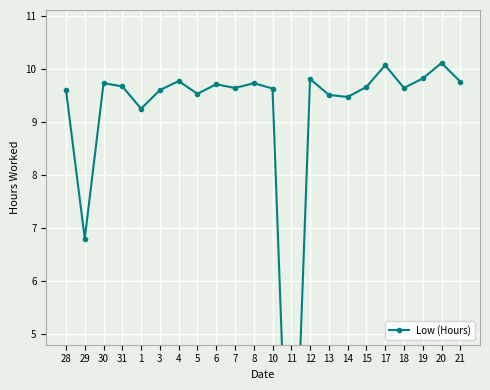

Reading left to right, what are all the values shown in this chart?

9.6	6.8	9.7	9.7	9.2	9.6	9.8	9.5	9.7	9.6	9.7	9.6	0.0	9.8	9.5	9.5	9.7	10.1	9.6	9.8	10.1	9.8